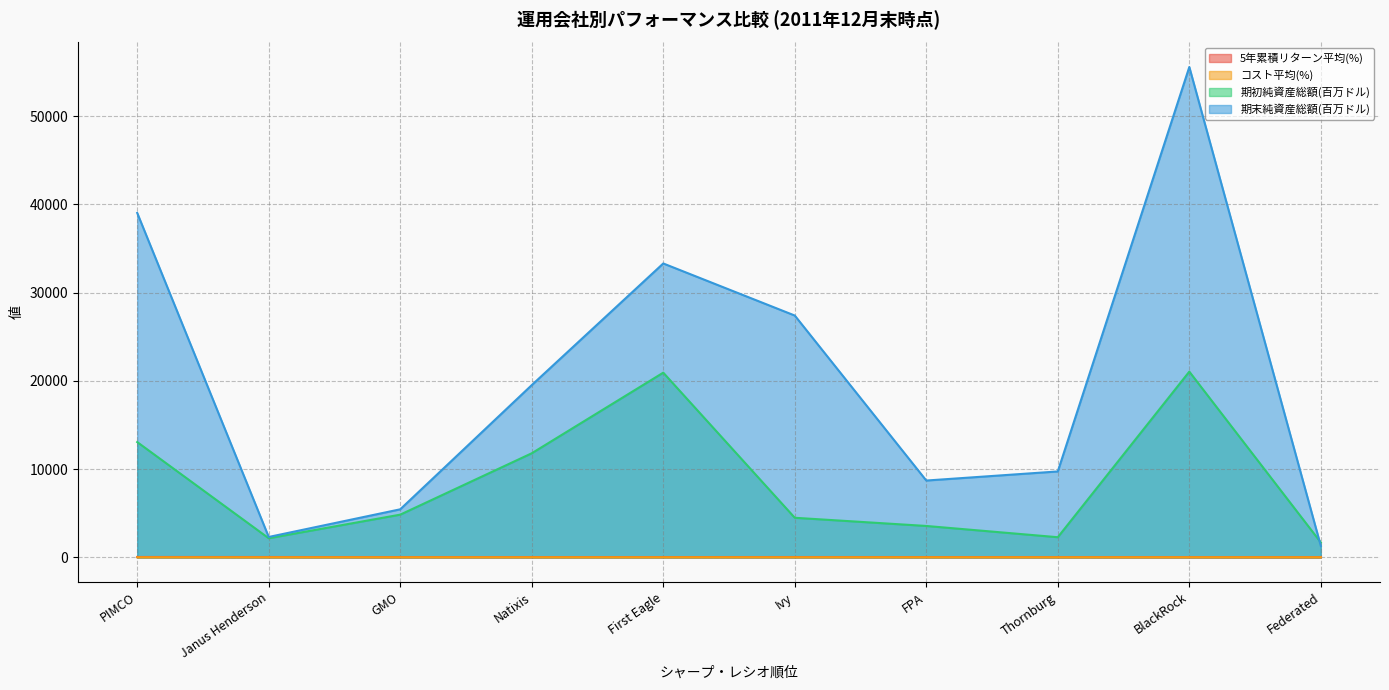

Reading left to right, transcribe all the data shown in this chart.

5年累積リターン平均(%): 32.0	27.9	20.2	24.0	25.1	27.1	25.4	20.4	17.4	13.7
コスト平均(%): 0.3	0.5	0.0	0.8	1.1	1.4	1.0	1.2	0.8	1.2
期初純資産総額(百万ドル): 13056.8	2154.9	4830.9	11787.3	20925.2	4476.6	3548.9	2273.2	21041.3	1677.5
期末純資産総額(百万ドル): 39029.9	2301.7	5436.8	19514.1	33301.8	27398.9	8697.4	9727.5	55568.6	1282.0